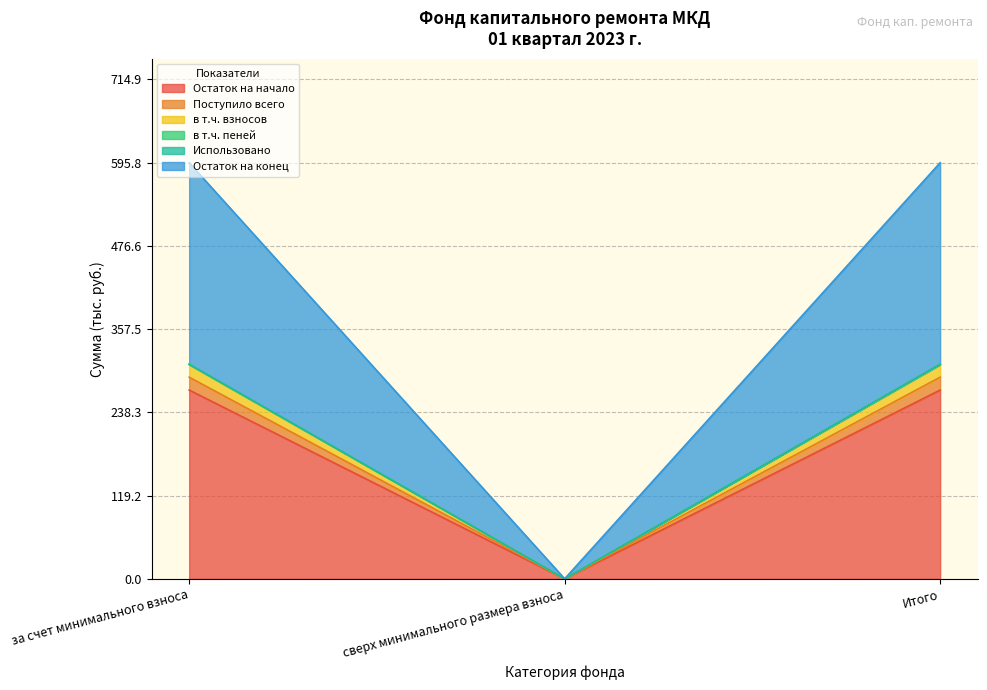

Which category has the highest value in the Остаток на конец series?

за счет минимального взноса